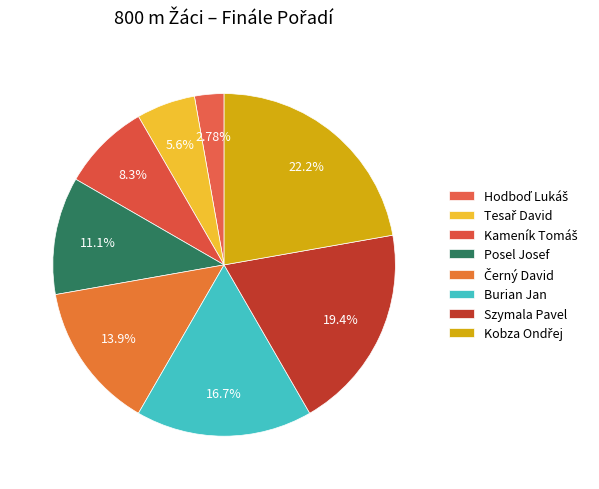

Count the number of slices in the pie.

8